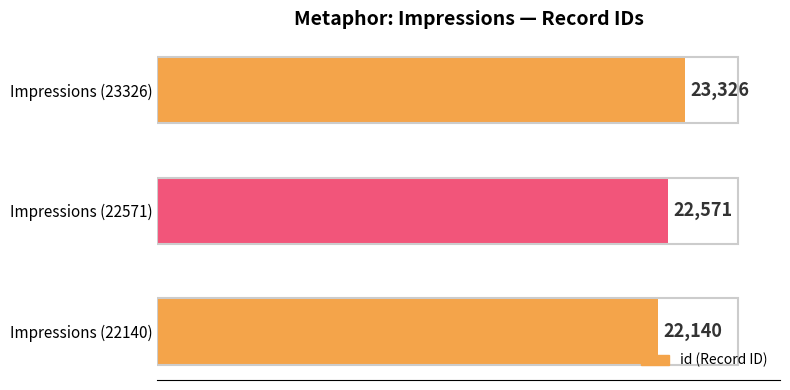

List the labels in order of value, smallest first.

Impressions (22140), Impressions (22571), Impressions (23326)